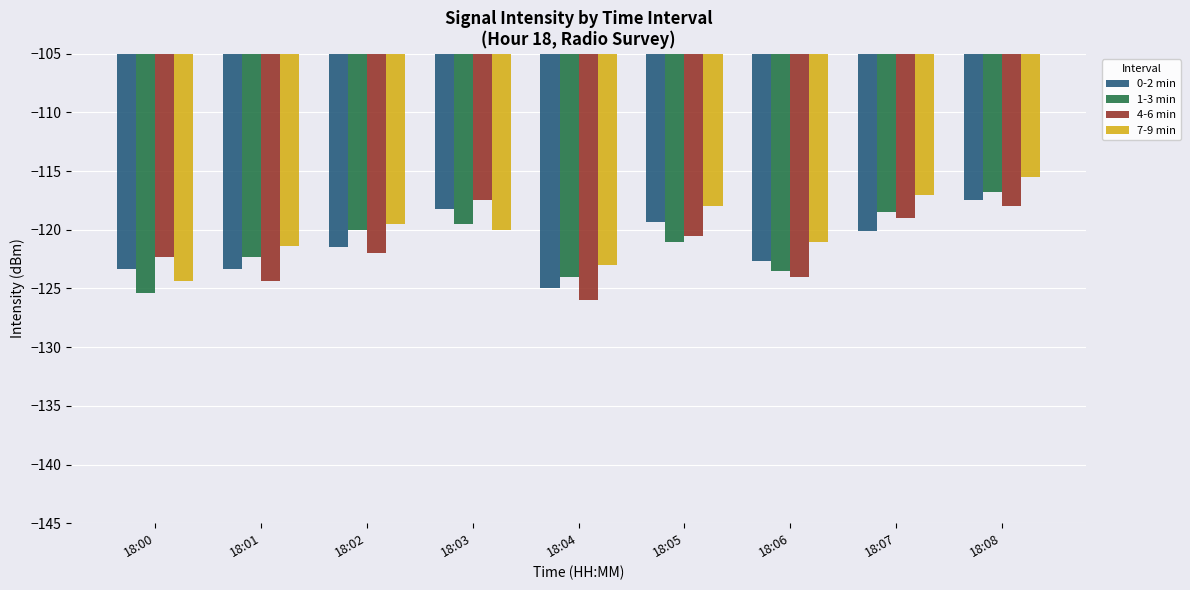

What is the total value across all series at 18:08?

-467.8